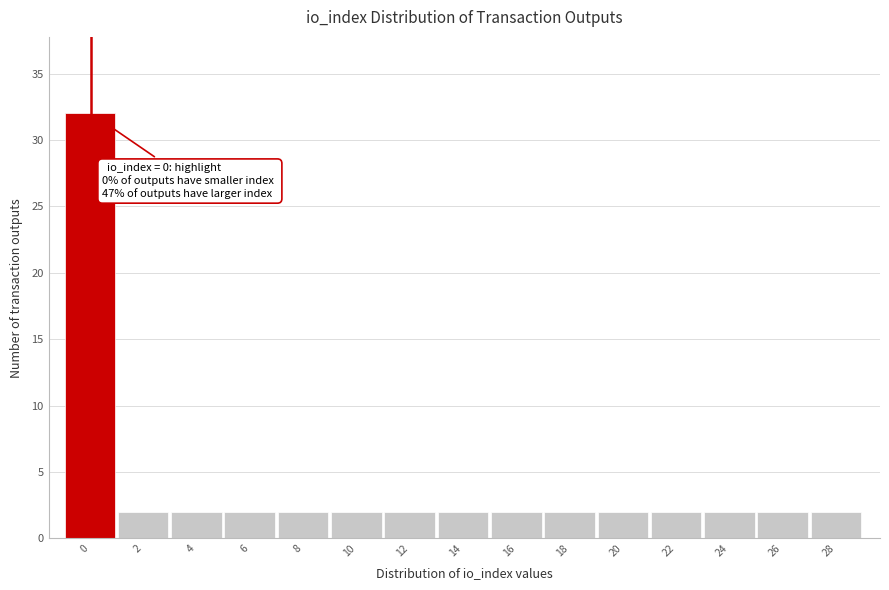

Reading left to right, list all the values displayed in this chart.

32	2	2	2	2	2	2	2	2	2	2	2	2	2	2